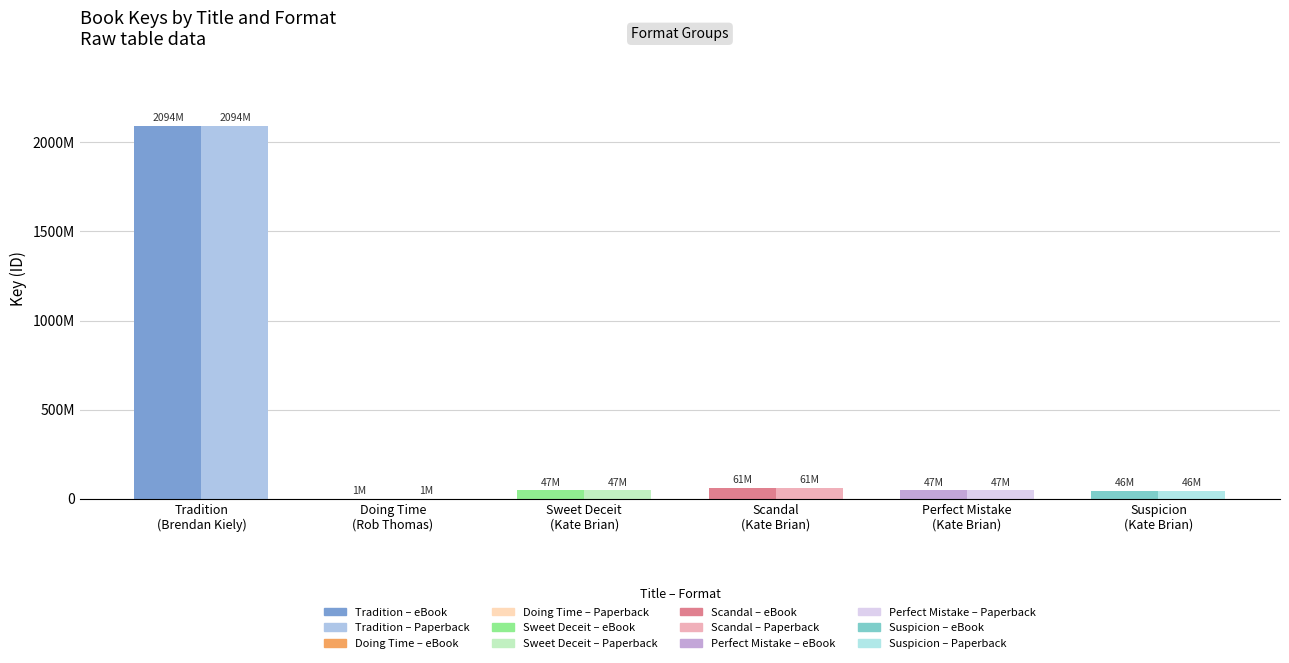

How many bars are there in each group?

2